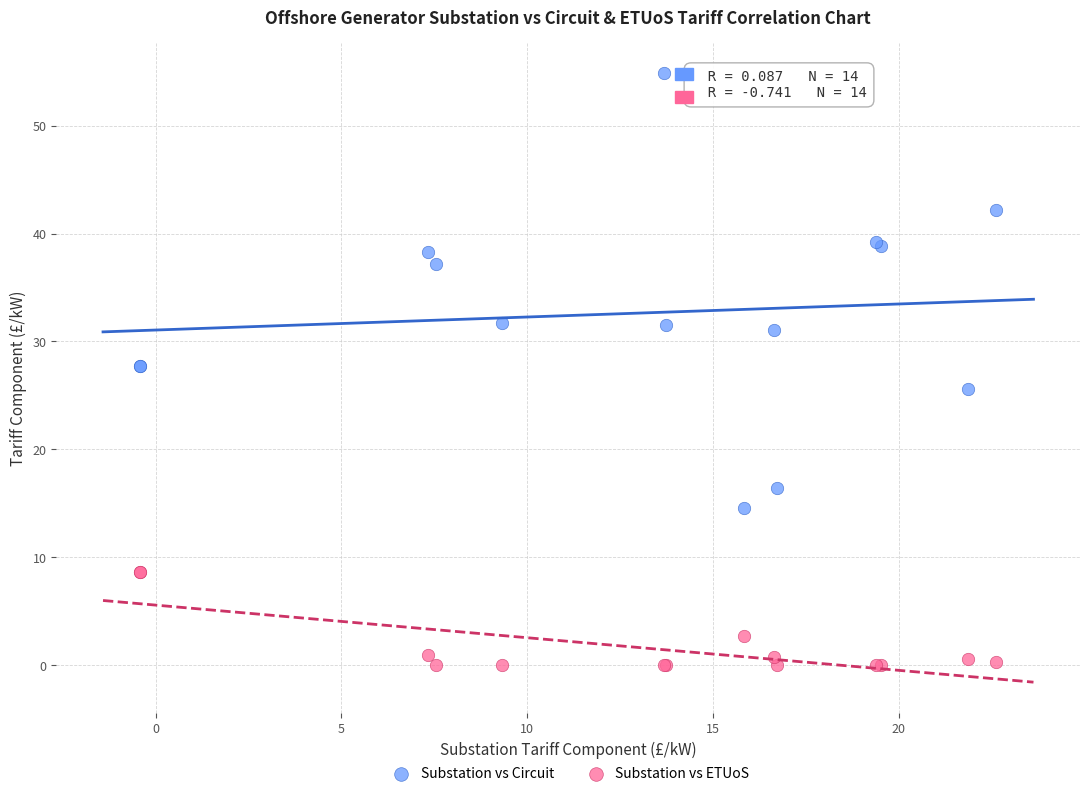

Which series contains the lowest Y value?

Substation vs ETUoS